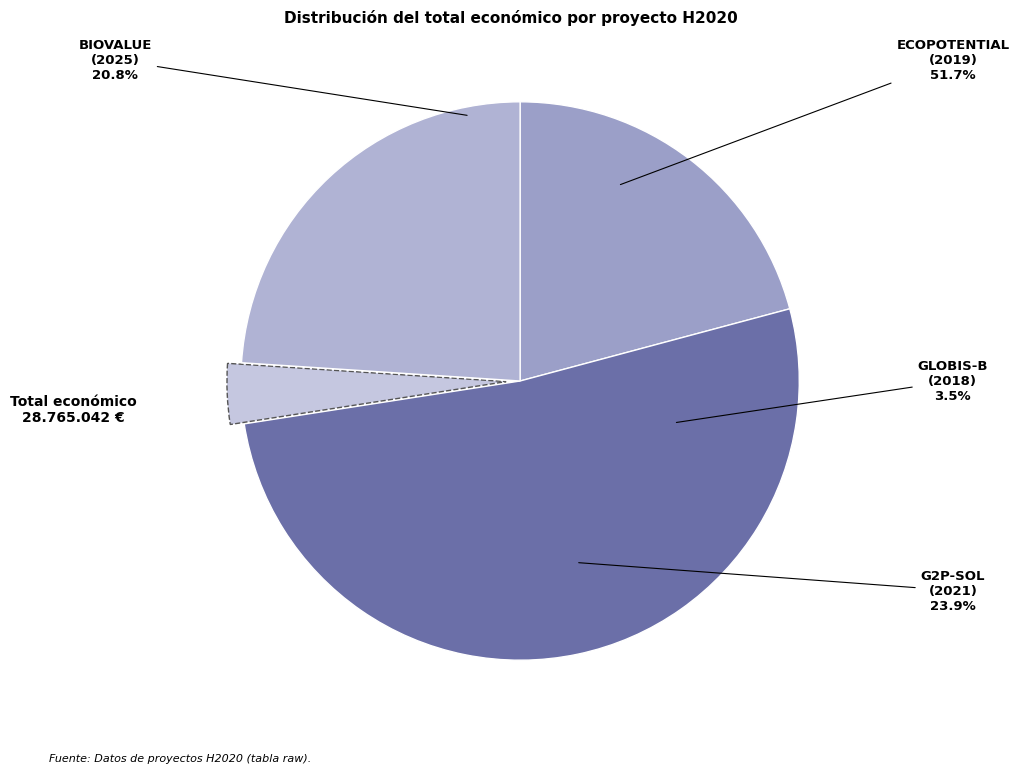

Is it true that G2P-SOL (2021) is 24% of the pie?

True